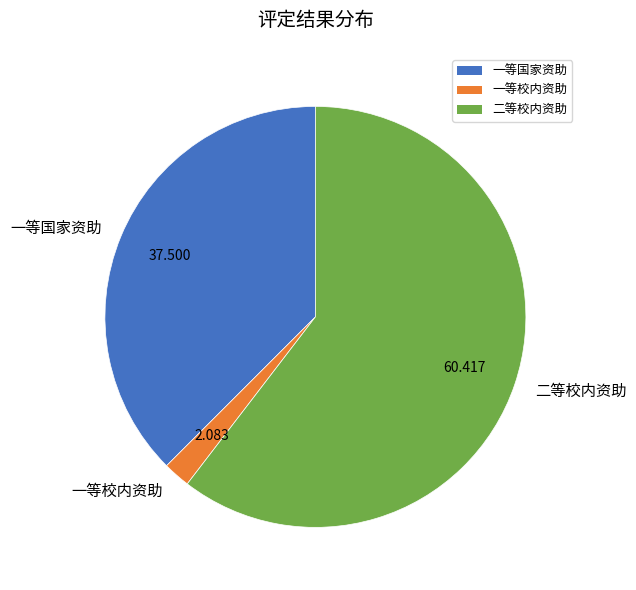

Approximately how many times larger is the value at 二等校内资助 compared to 一等校内资助?

29.0